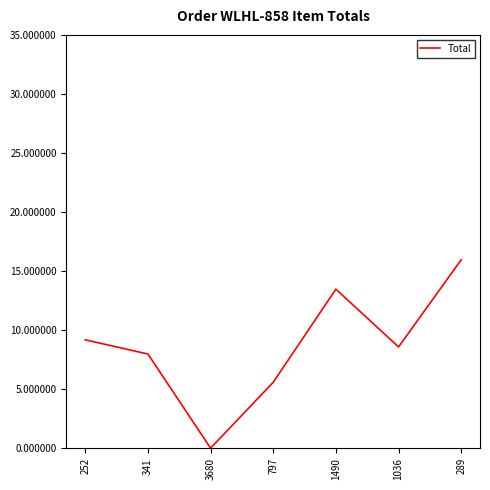

Rank the categories by value from highest to lowest.

289, 1490, 252, 1036, 341, 797, 3680